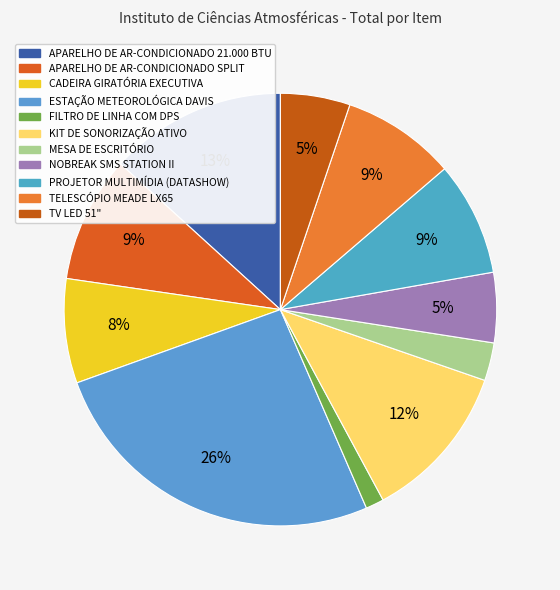

What is the ratio of the value at PROJETOR MULTIMÍDIA (DATASHOW) to the value at TELESCÓPIO MEADE LX65?

1.0